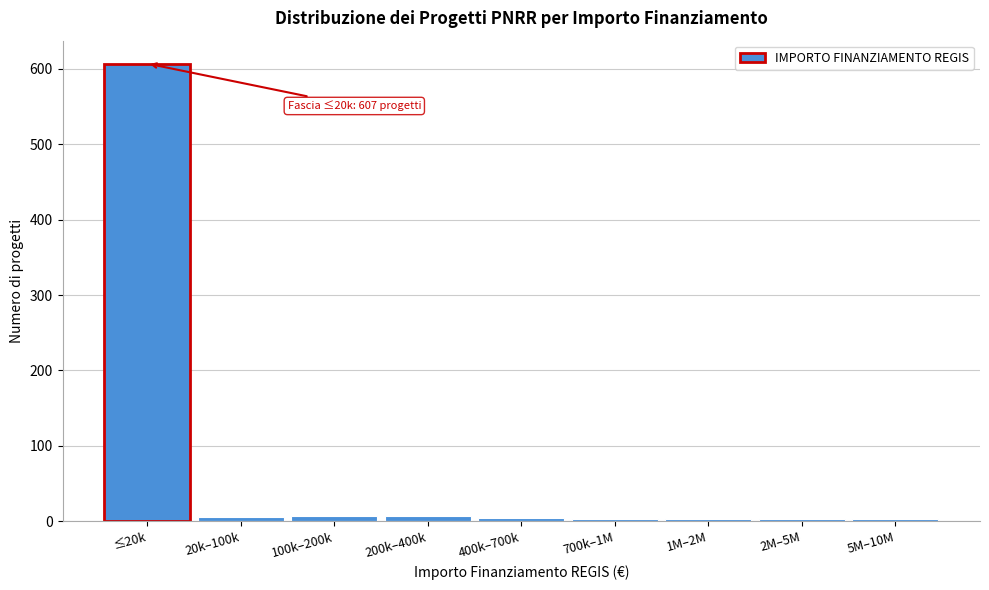

What is the label of the 9th bar from the right?

≤20k